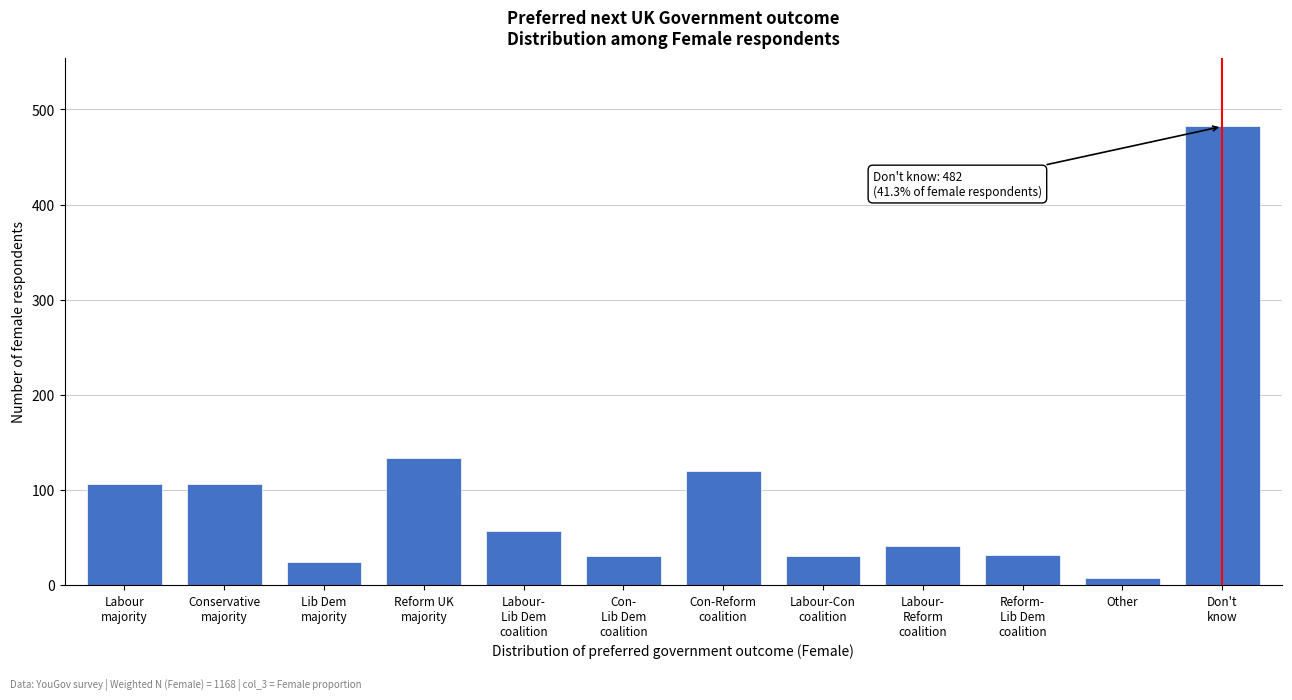

Which label corresponds to the smallest value in the chart?

Other